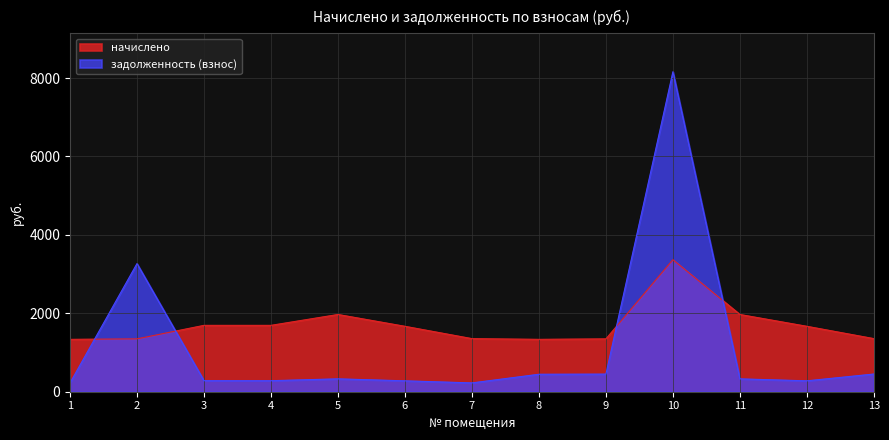

Reading left to right, transcribe all the data shown in this chart.

начислено: 1335.8	1348.1	1692.9	1692.9	1969.9	1668.3	1354.3	1335.8	1348.1	3367.3	1969.9	1668.3	1354.3
задолженность (взнос): 222.6	3267.9	282.1	281.2	328.3	277.9	224.9	445.3	449.4	8162.3	328.0	278.1	451.4